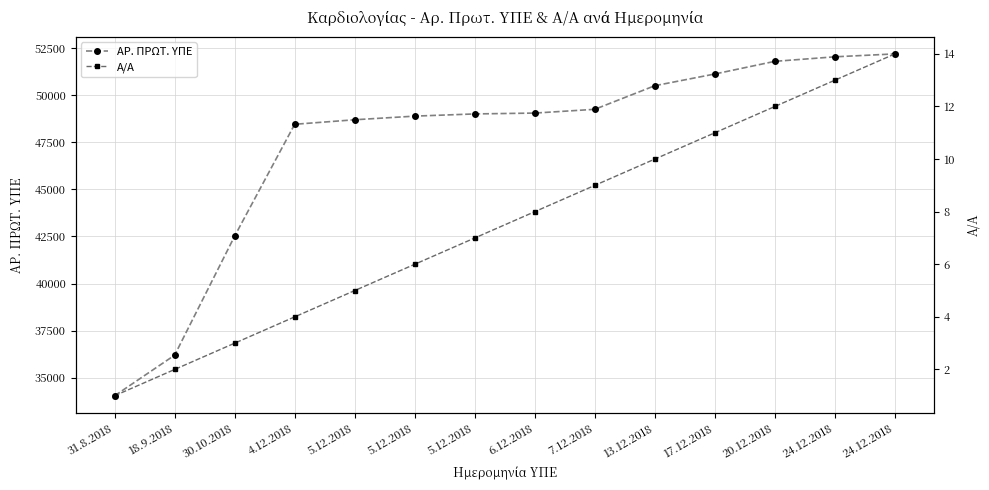

What is the sum of the Α/Α values at 5.12.2018 and 4.12.2018?

11